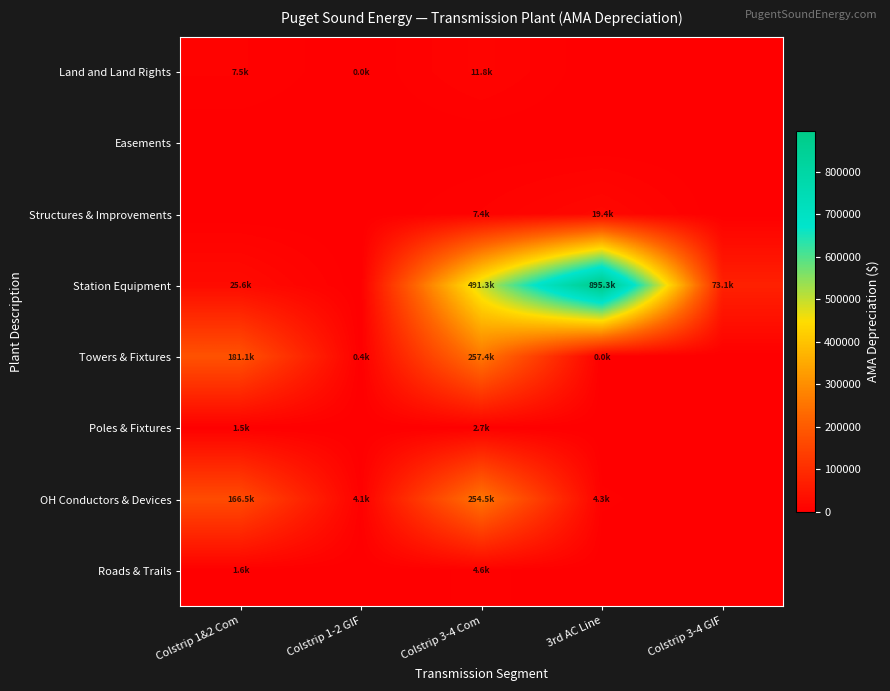

Which series has the largest total across all categories?

Station Equipment